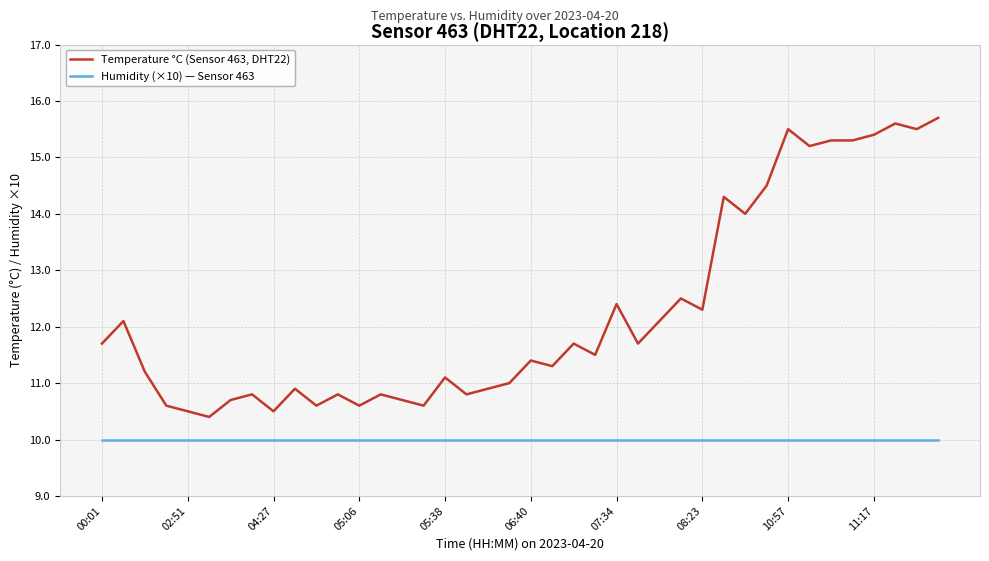

At how many categories does at least one series exceed 13?

11